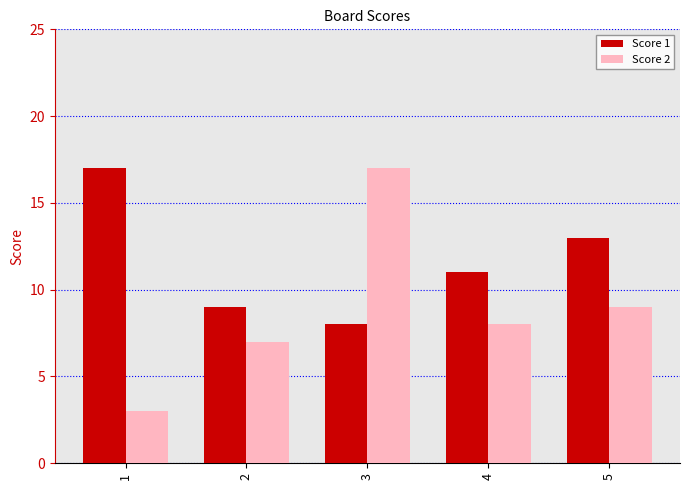

Reading left to right, transcribe all the data shown in this chart.

Score 1: 17	9	8	11	13
Score 2: 3	7	17	8	9